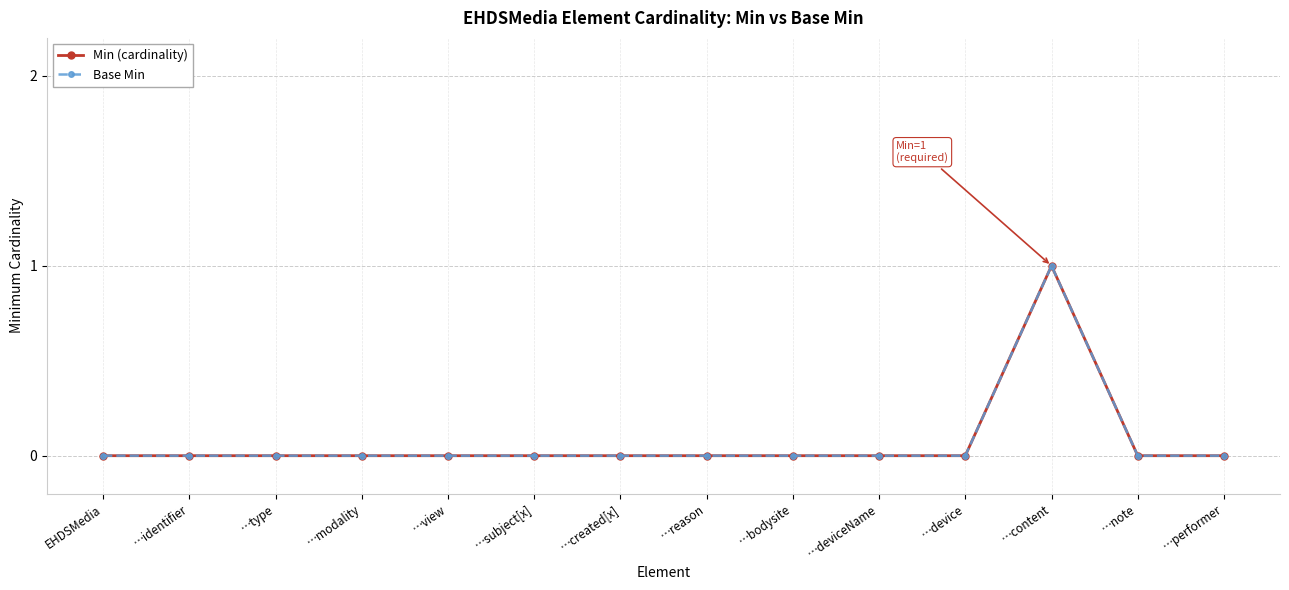

Does the chart have visible grid lines?

Yes